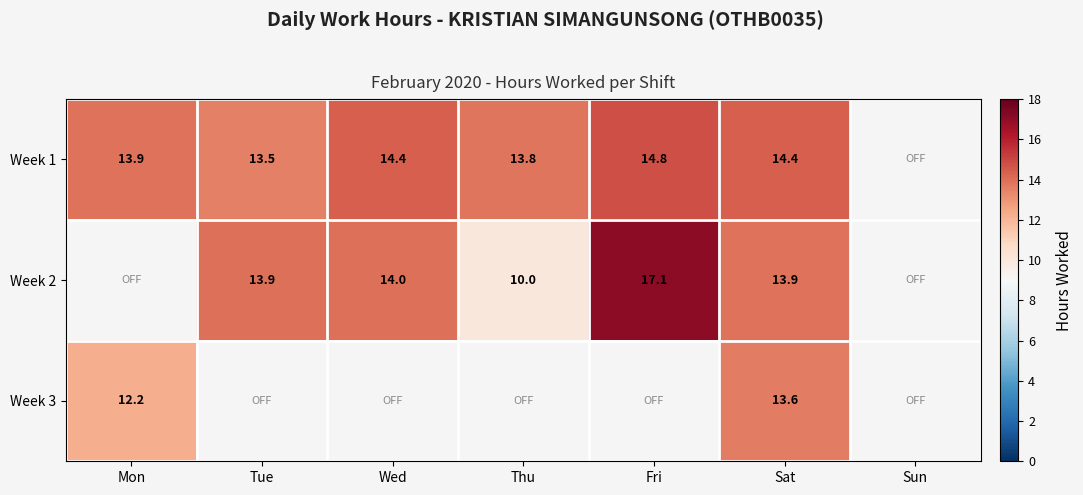

What is the approximate value of Week 2 at Wed?

14.0